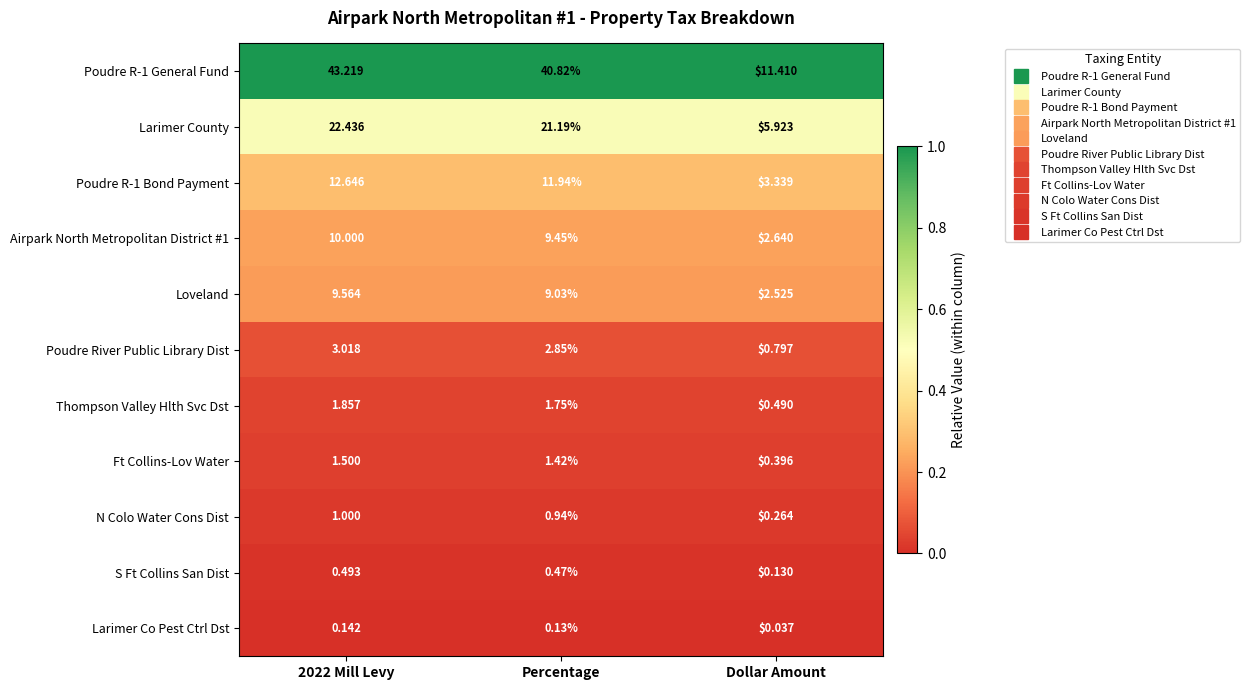

Rank the series by their maximum value, from highest to lowest.

Poudre R-1 General Fund, Larimer County, Poudre R-1 Bond Payment, Airpark North Metropolitan District #1, Loveland, Poudre River Public Library Dist, Thompson Valley Hlth Svc Dst, Ft Collins-Lov Water, N Colo Water Cons Dist, S Ft Collins San Dist, Larimer Co Pest Ctrl Dst